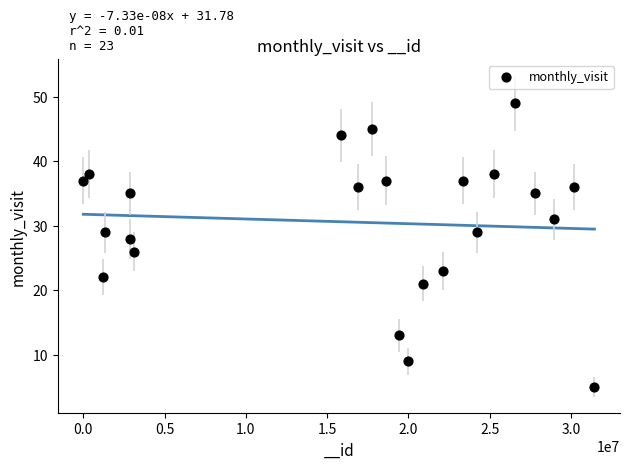

What is the range of X values (max minus min)?

31427061